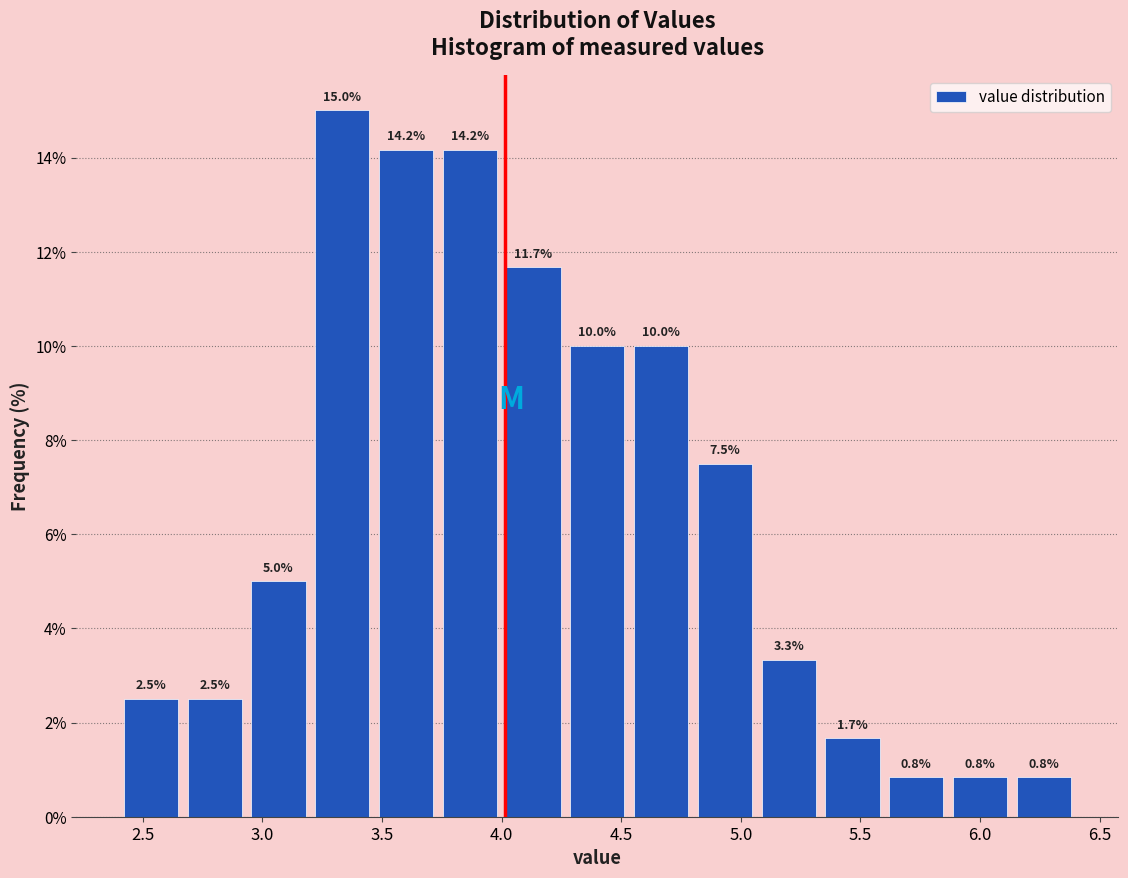

Reading left to right, list every bar in this chart as the range it spans on the x-axis followed by its height. The bar edges are not printed on the chart, so give them approximately, as read against the axis.

2.40 to 2.65: 2.5
2.65 to 2.95: 2.5
2.95 to 3.20: 5.0
3.20 to 3.45: 15.0
3.45 to 3.75: 14.2
3.75 to 4.00: 14.2
4.00 to 4.25: 11.7
4.25 to 4.55: 10.0
4.55 to 4.80: 10.0
4.80 to 5.05: 7.5
5.05 to 5.35: 3.3
5.35 to 5.60: 1.7
5.60 to 5.85: 0.8
5.85 to 6.15: 0.8
6.15 to 6.40: 0.8